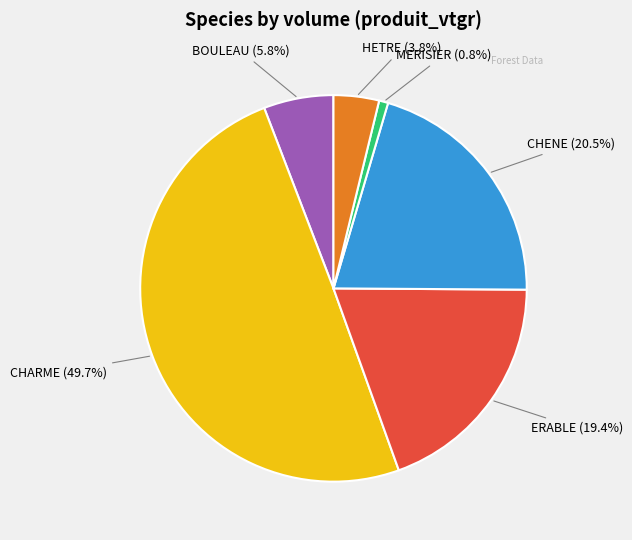

Which slice is the smallest?

MERISIER